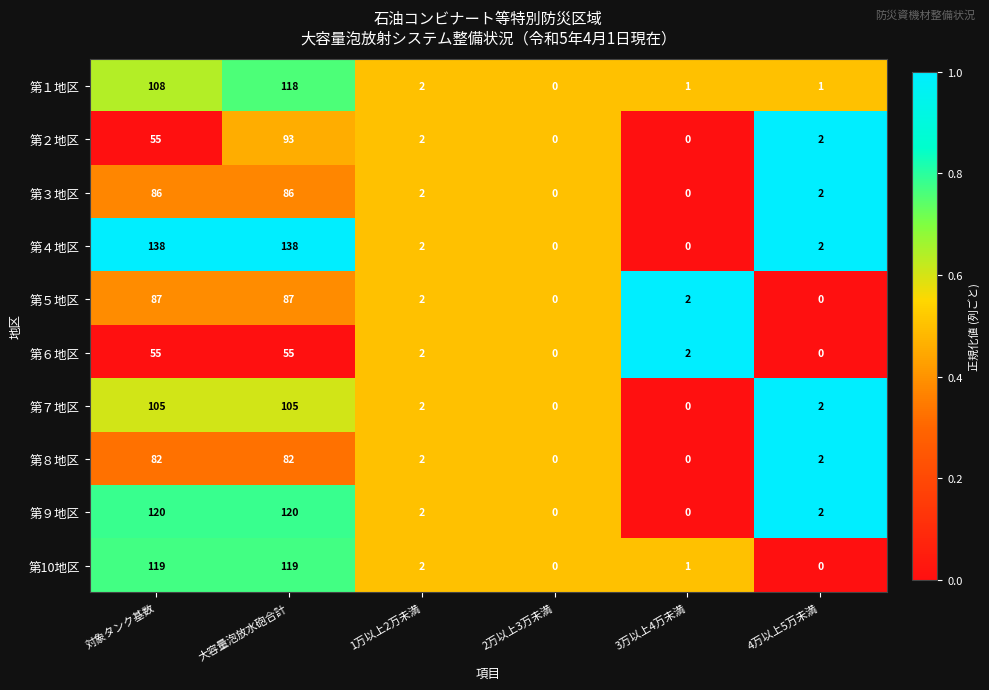

What value does the 第５地区 series have at 大容量泡放水砲合計, to the nearest 10?

90